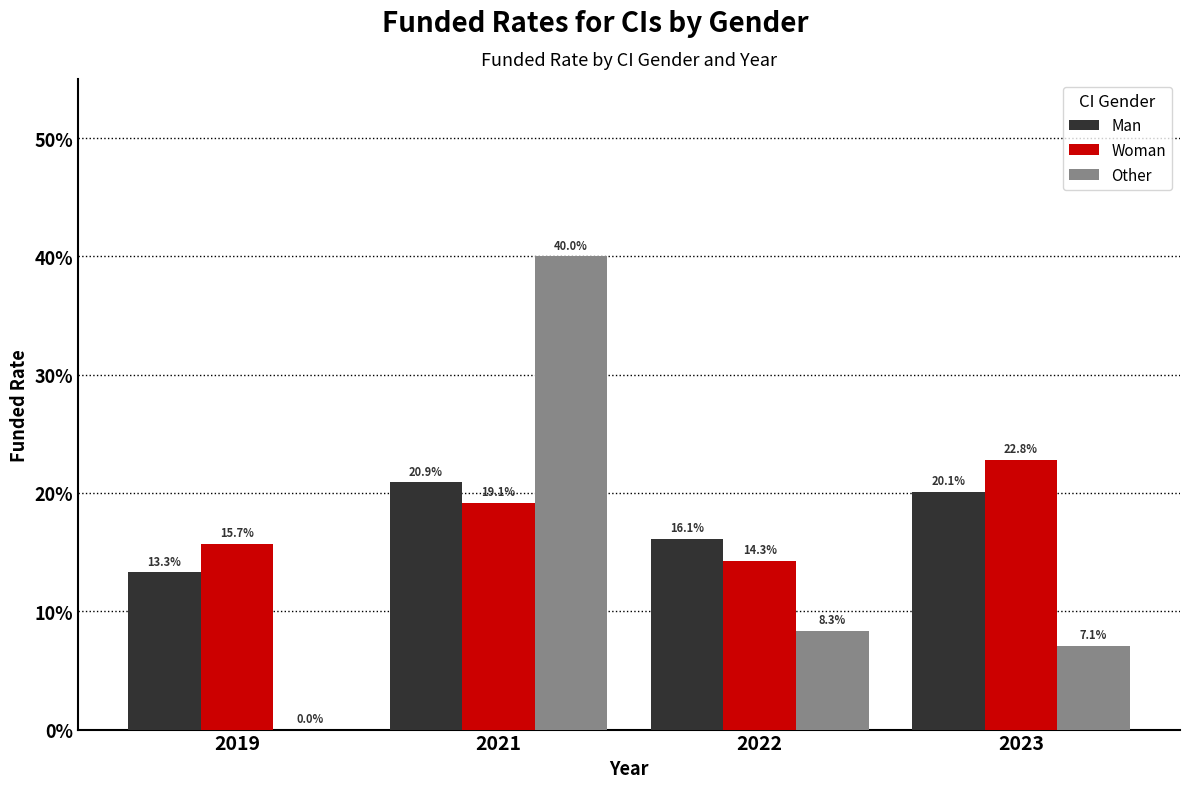

Which series changed the most between 2021 and 2022?

Other